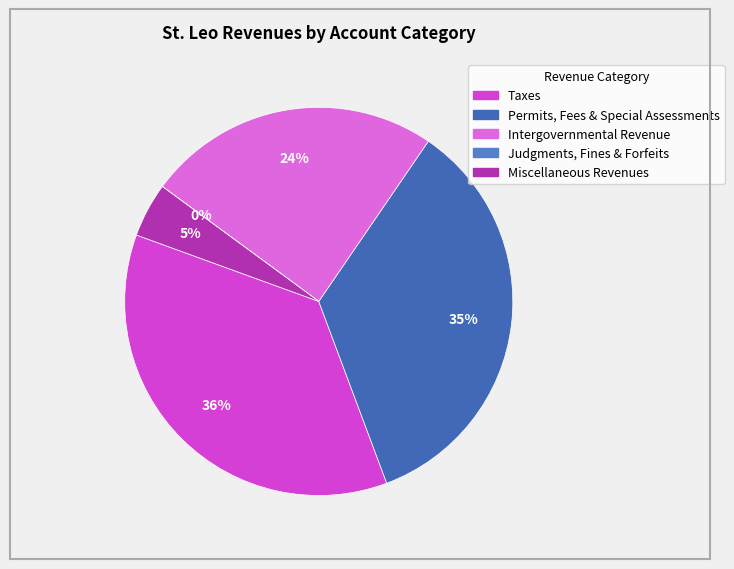

To the nearest percent, what is the difference between the Judgments, Fines & Forfeits and Miscellaneous Revenues slice percentages?

5%